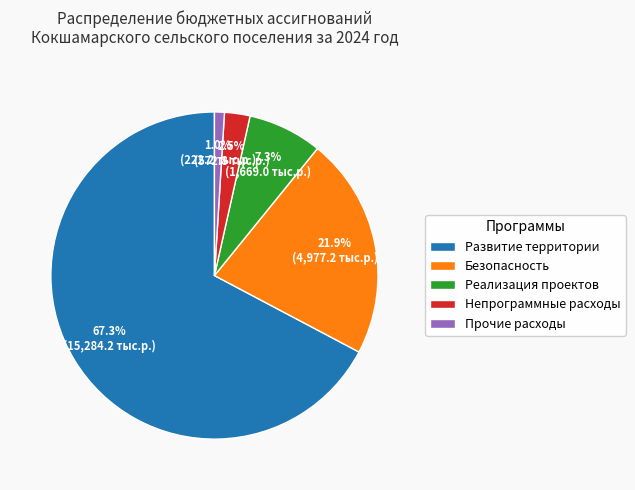

Which category has the smallest portion of the pie?

Прочие расходы